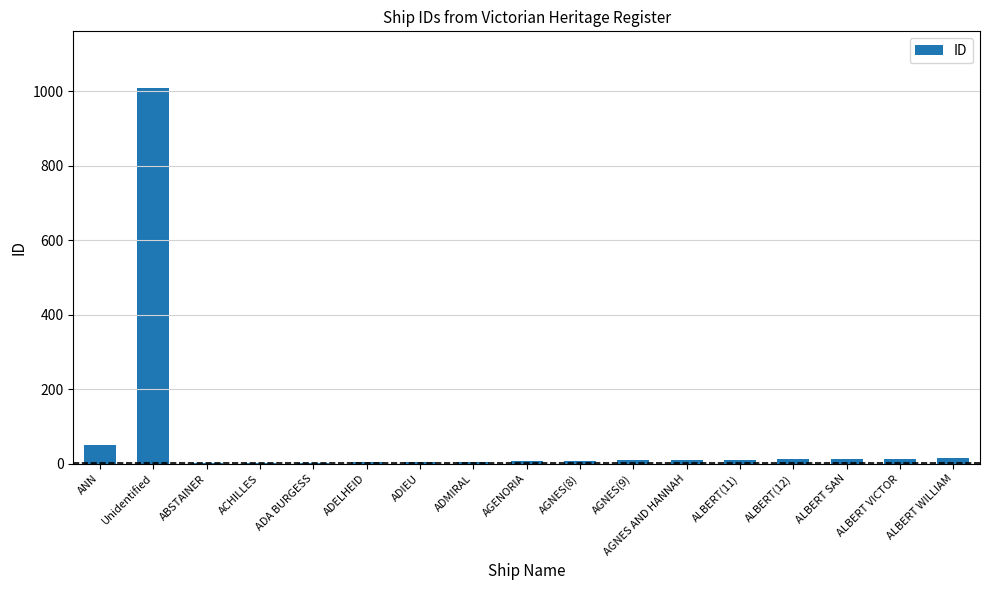

The value at ALBERT SAN is 13. True or false?

True